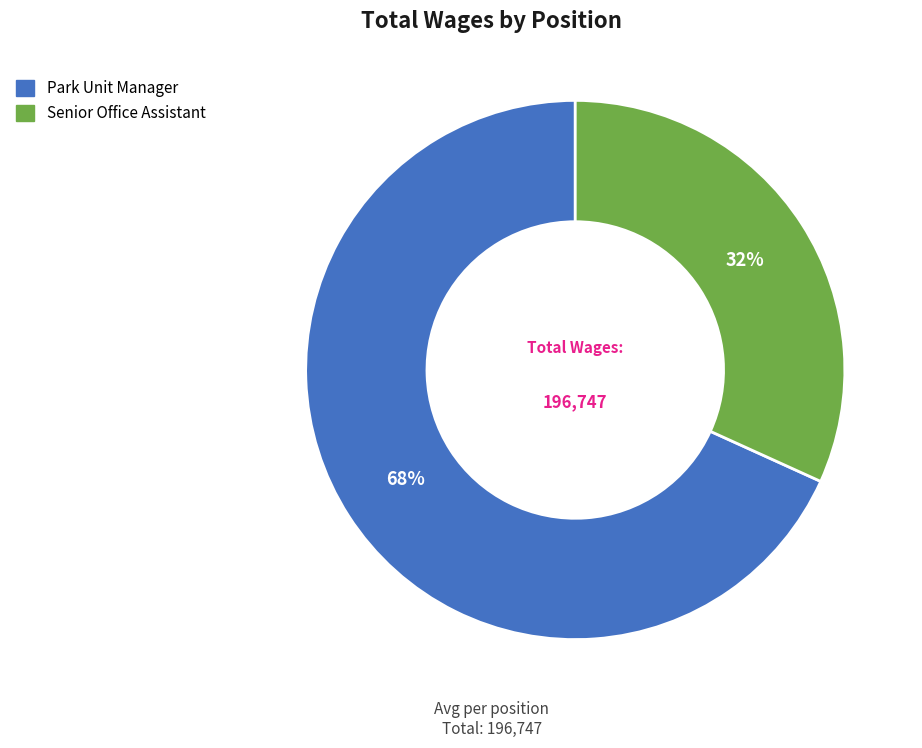

To the nearest percent, what percentage of the pie is Senior Office Assistant?

32%